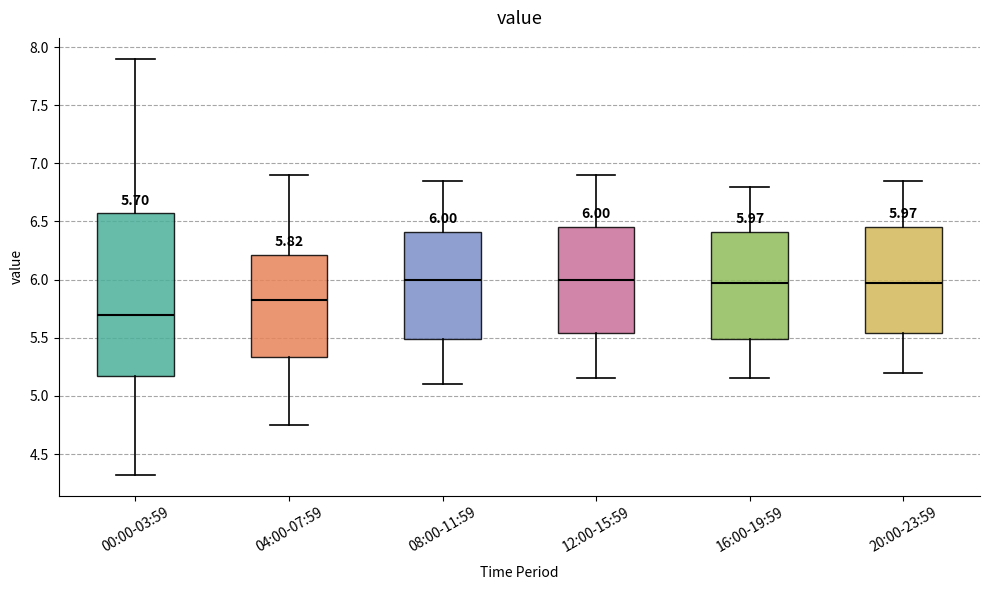

Which box is the tallest, from its lower edge to its upper edge?

00:00-03:59